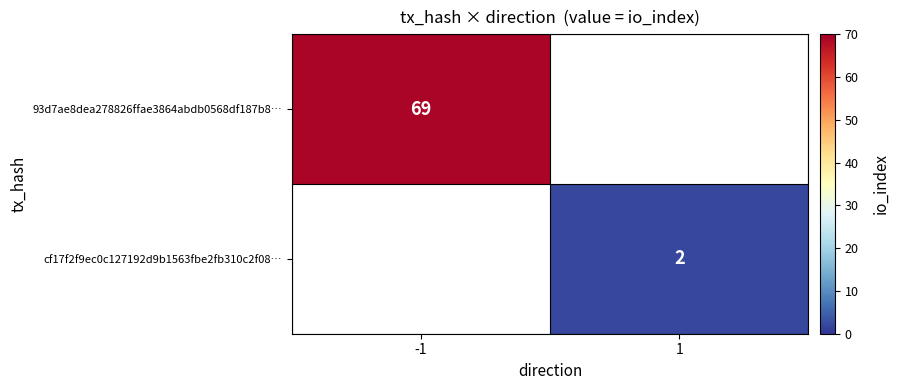

Which category has the lowest value across all series?

1